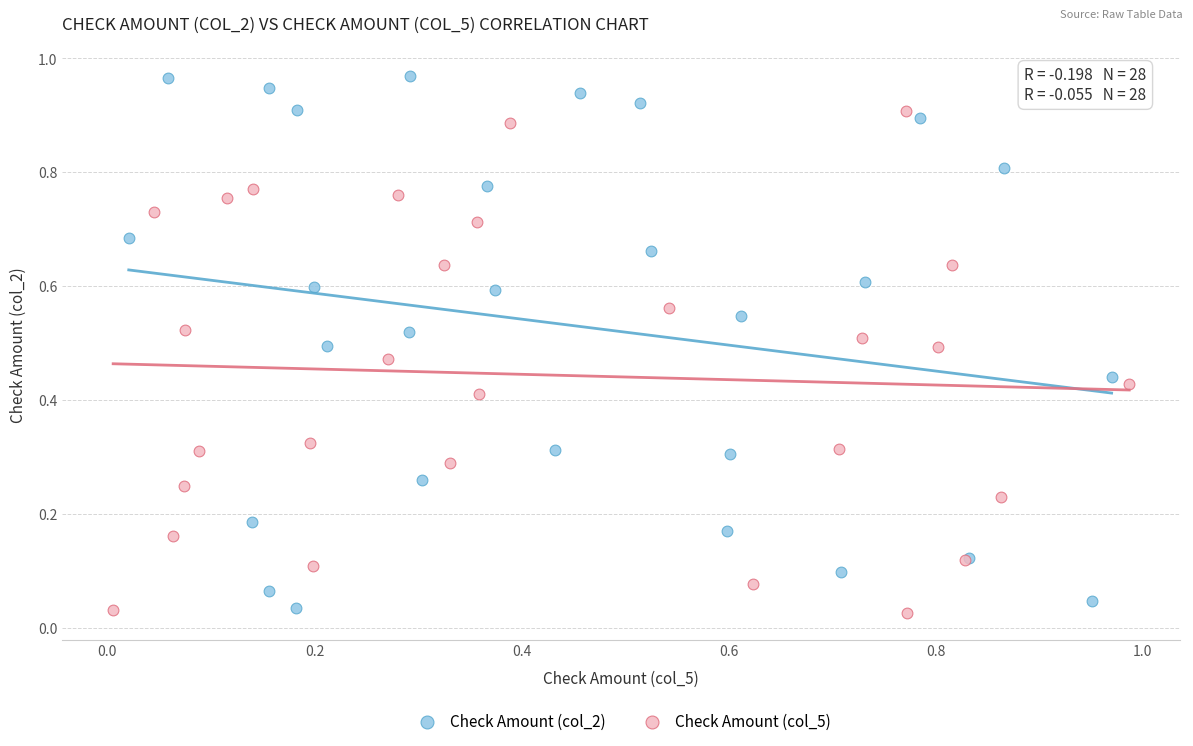

Which series has the largest Y range (max minus min)?

Check Amount (col_2)